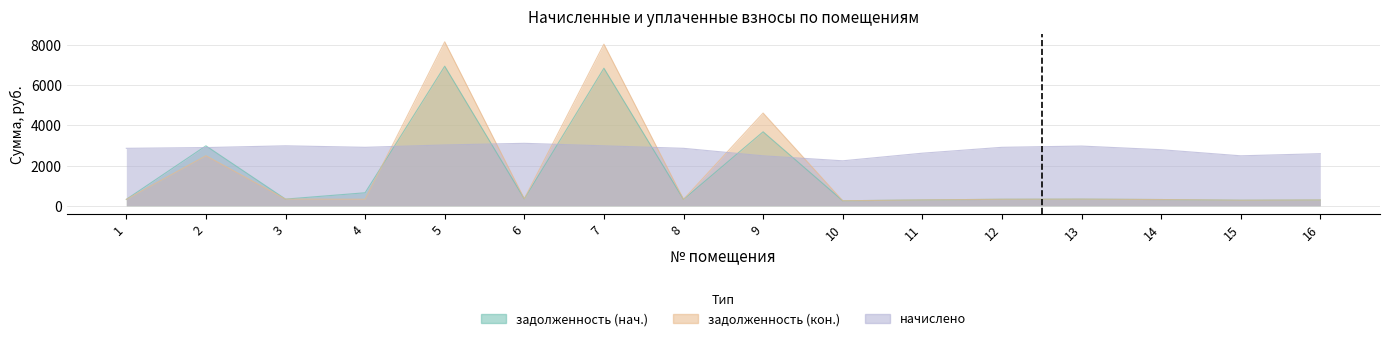

What is the maximum value for начислено?

3105.0